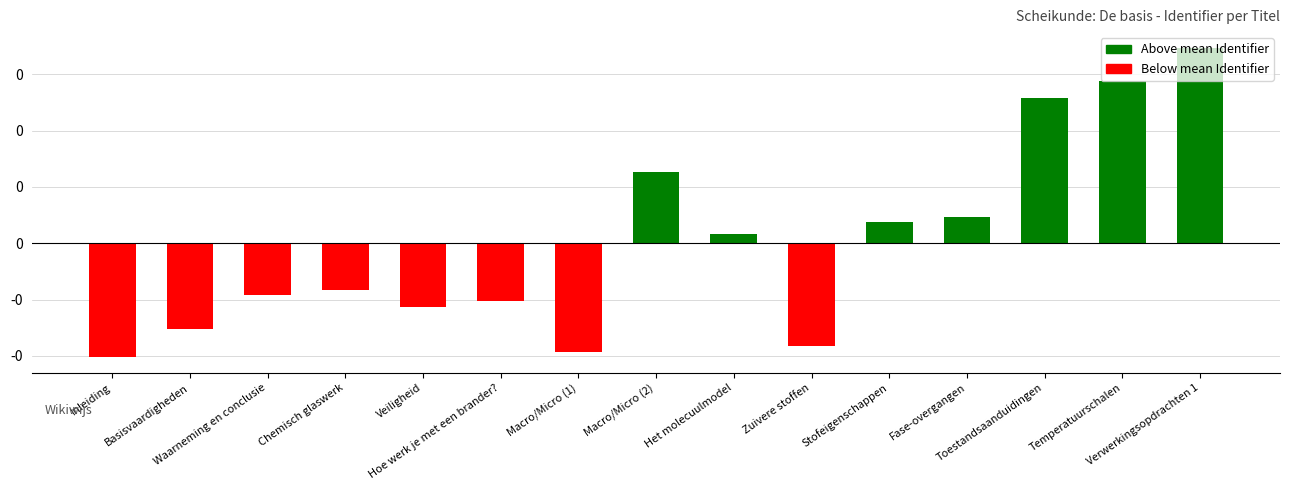

Which has a higher value, Chemisch glaswerk or Verwerkingsopdrachten 1?

Verwerkingsopdrachten 1